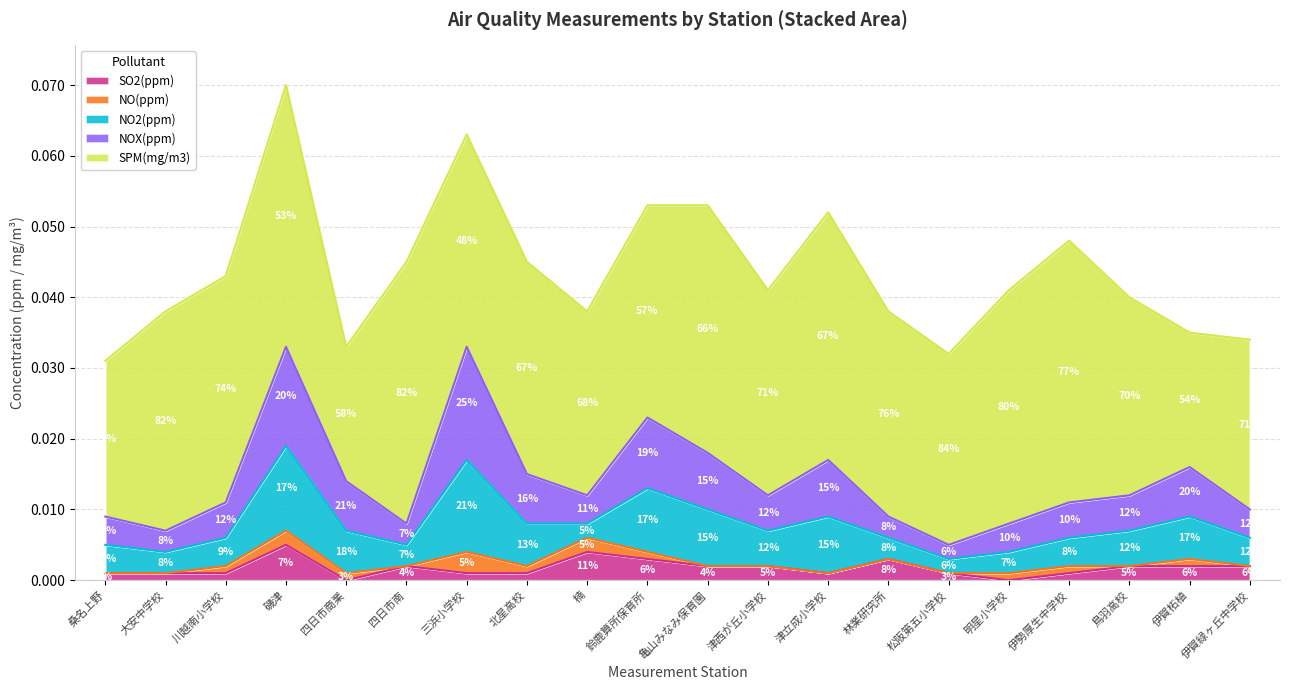

What position from the left is 林業研究所?

14